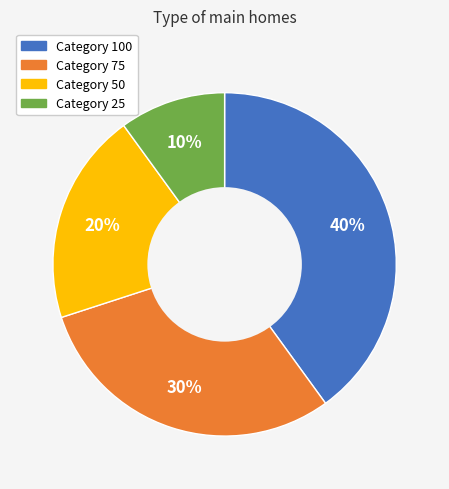

To the nearest percent, what is the average slice percentage?

25%